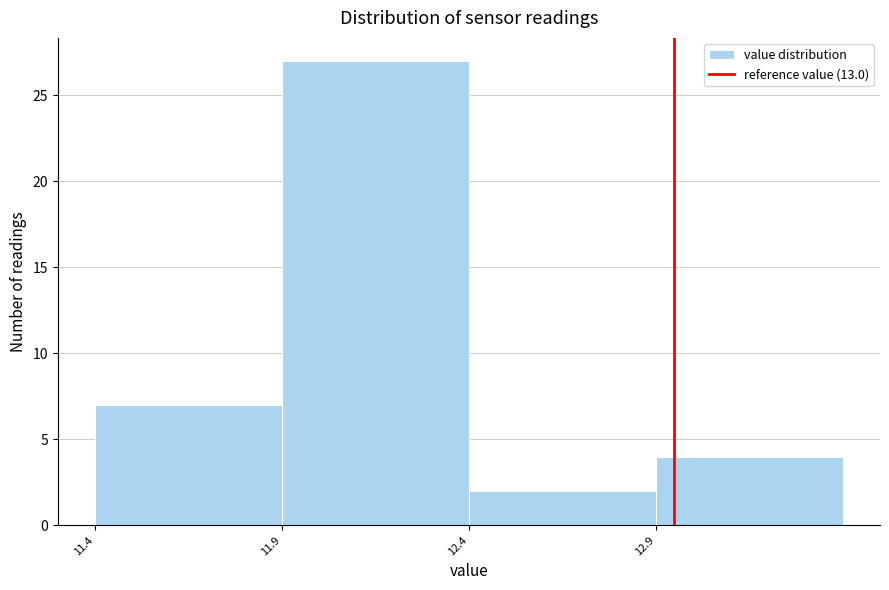

Reading left to right, list all the values displayed in this chart.

7	27	2	4